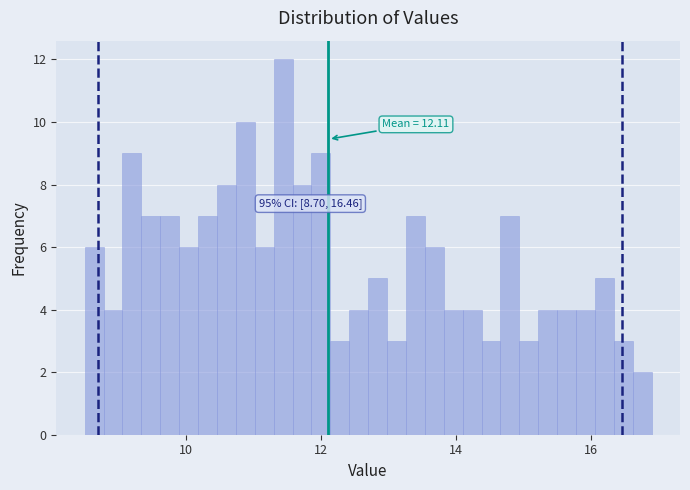

Read against the x-axis, roughly where is the centre of the tallest bar?

11.4